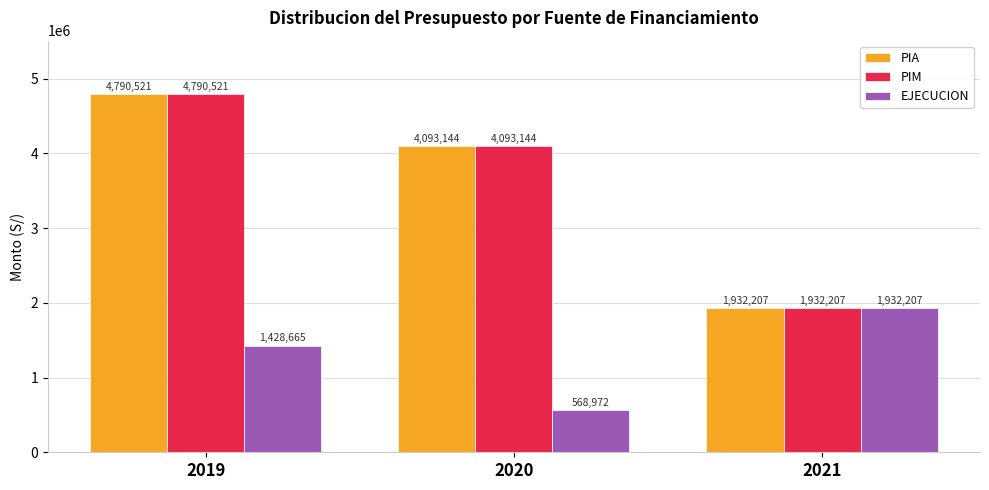

Are the bars horizontal?

No